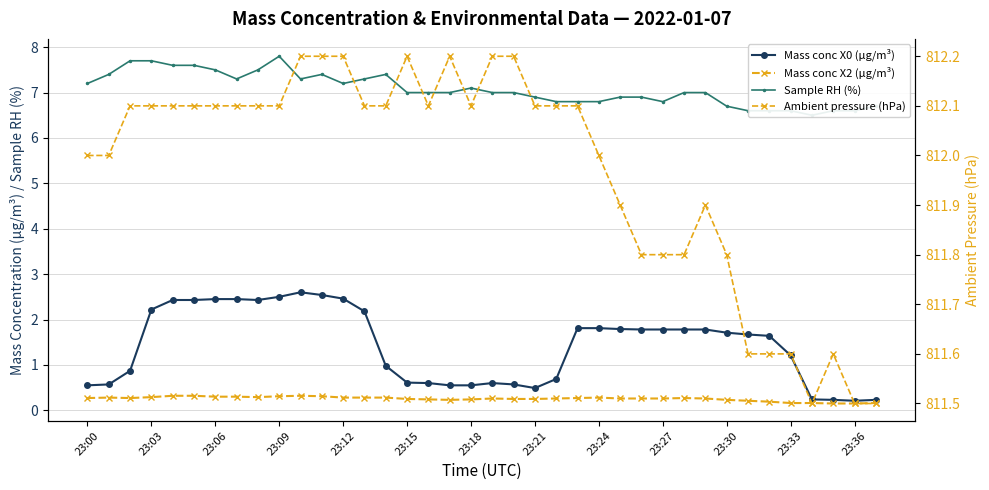

True or false: Mass conc X2 (μg/m³) and Ambient pressure (hPa) intersect in this chart.

False